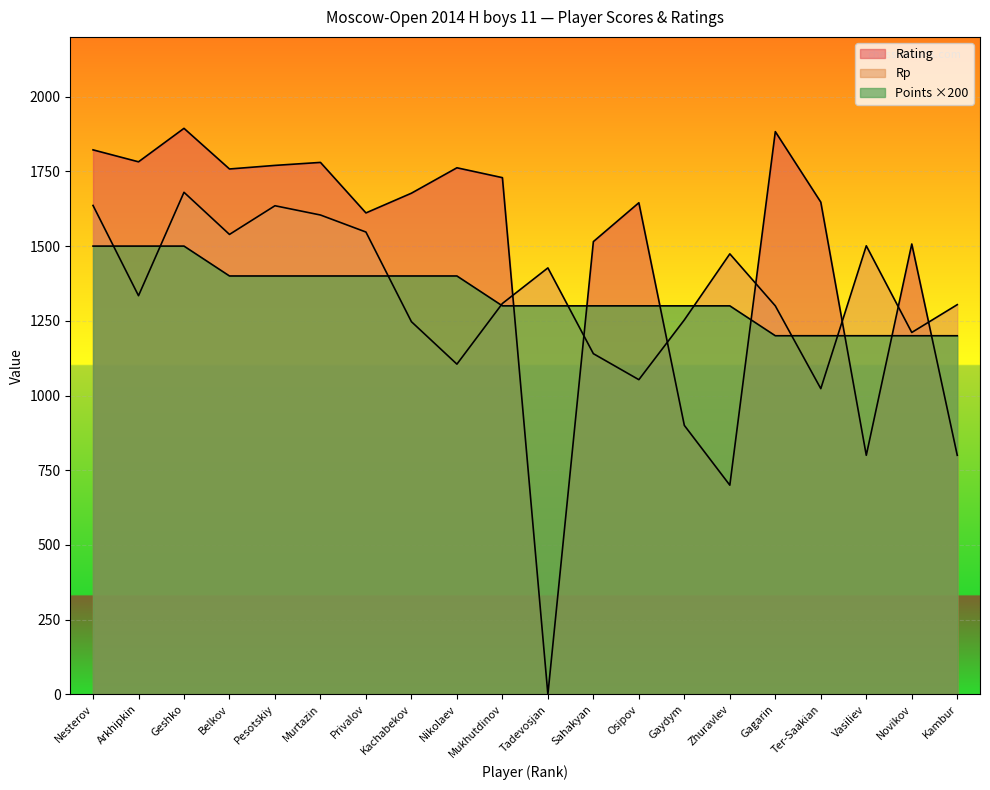

Where do Points and Rp first cross each other?

Nesterov and Arkhipkin